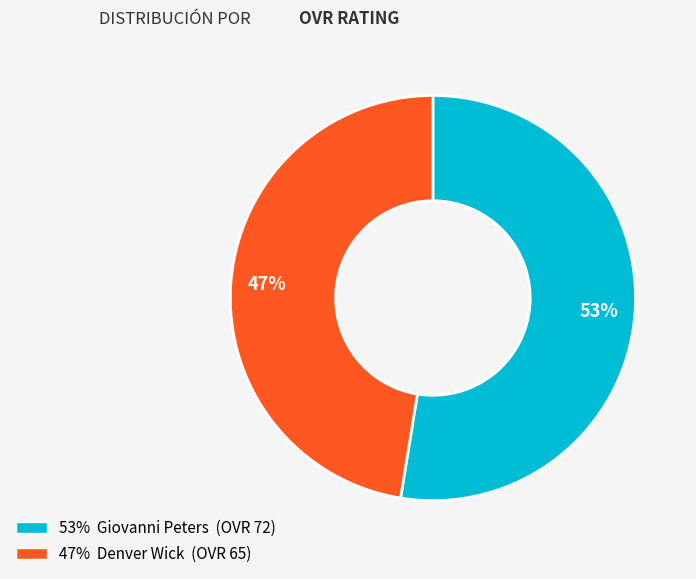

Does any single category account for the majority?

Yes